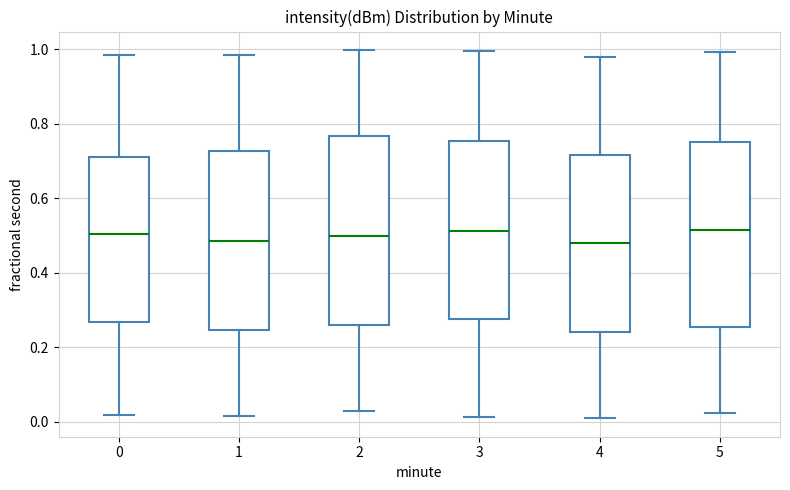

Reading left to right, read every box against the y-axis: the position of its median line, the range the box covers, and the ends of its whiskers. The values are not printed on the chart, so give them approximately, as read against the axis.

0: median 0.50, box 0.26 to 0.72, whiskers 0.02 to 0.98
1: median 0.48, box 0.24 to 0.72, whiskers 0.02 to 0.98
2: median 0.50, box 0.26 to 0.76, whiskers 0.02 to 1.00
3: median 0.52, box 0.28 to 0.76, whiskers 0.02 to 1.00
4: median 0.48, box 0.24 to 0.72, whiskers 0.00 to 0.98
5: median 0.52, box 0.26 to 0.76, whiskers 0.02 to 1.00